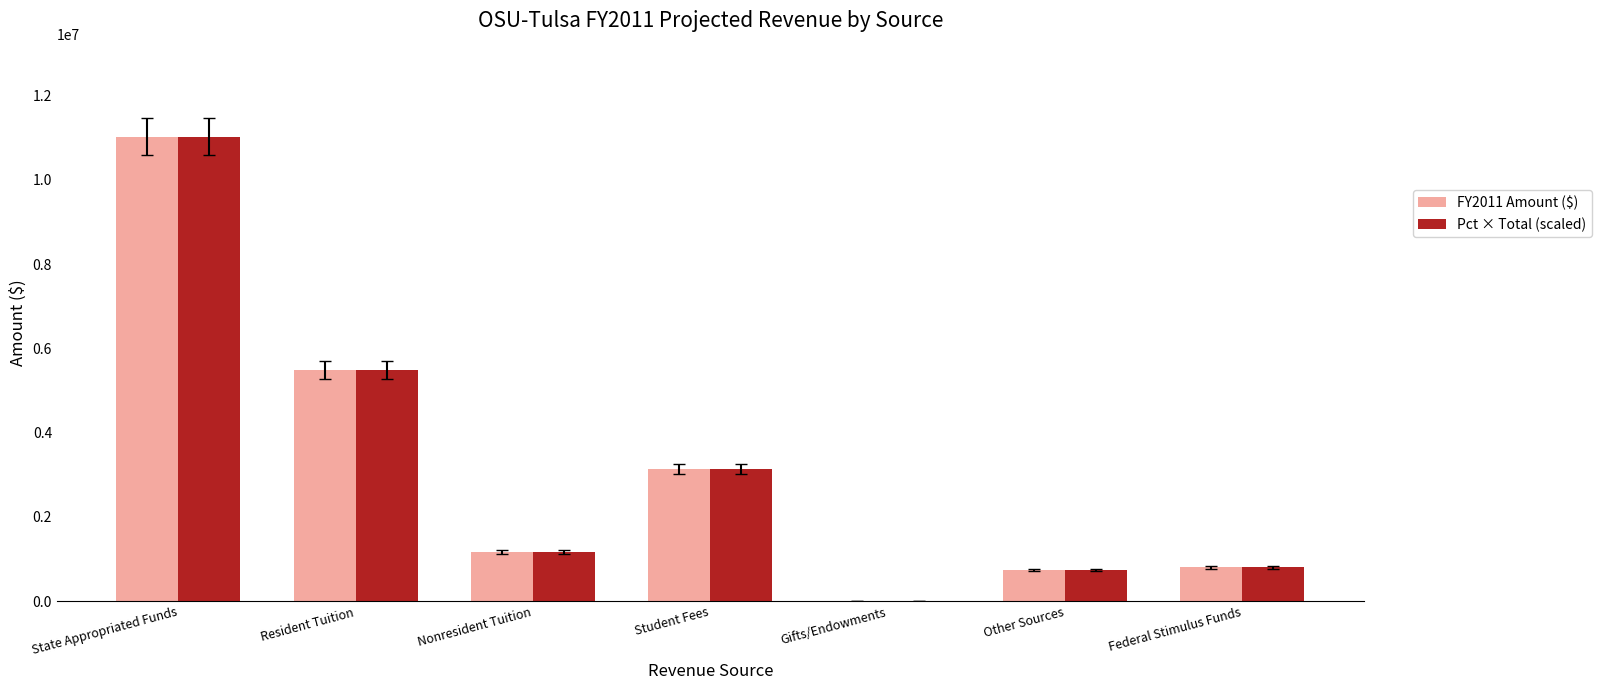

The Pct × Total (scaled) series shows 5487657.0 at Resident Tuition. True or false?

True